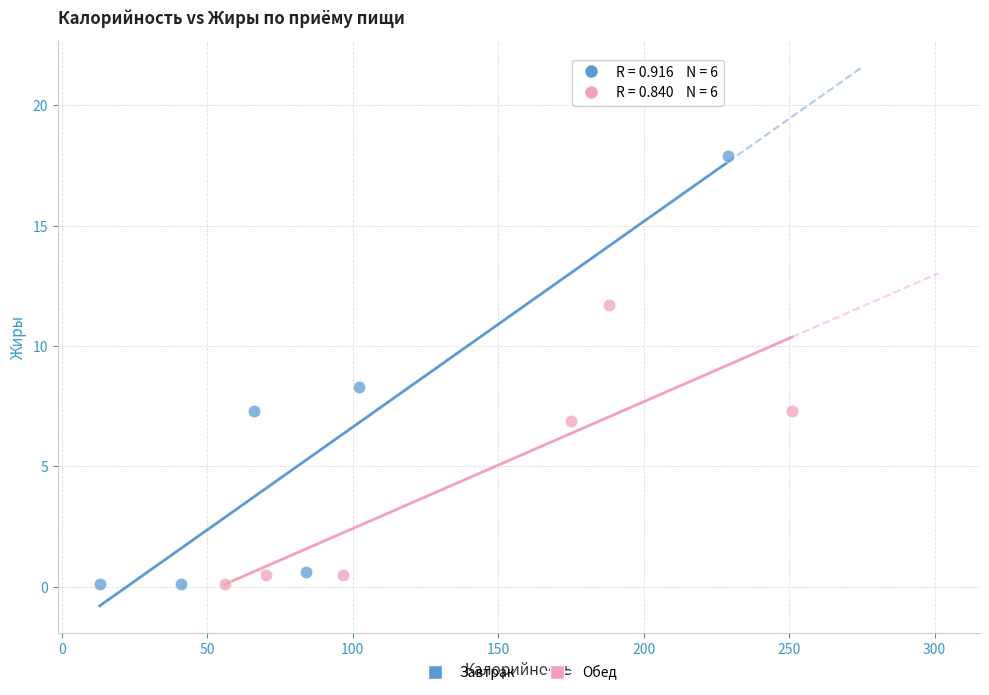

Which series has the widest spread of Y values?

Завтрак